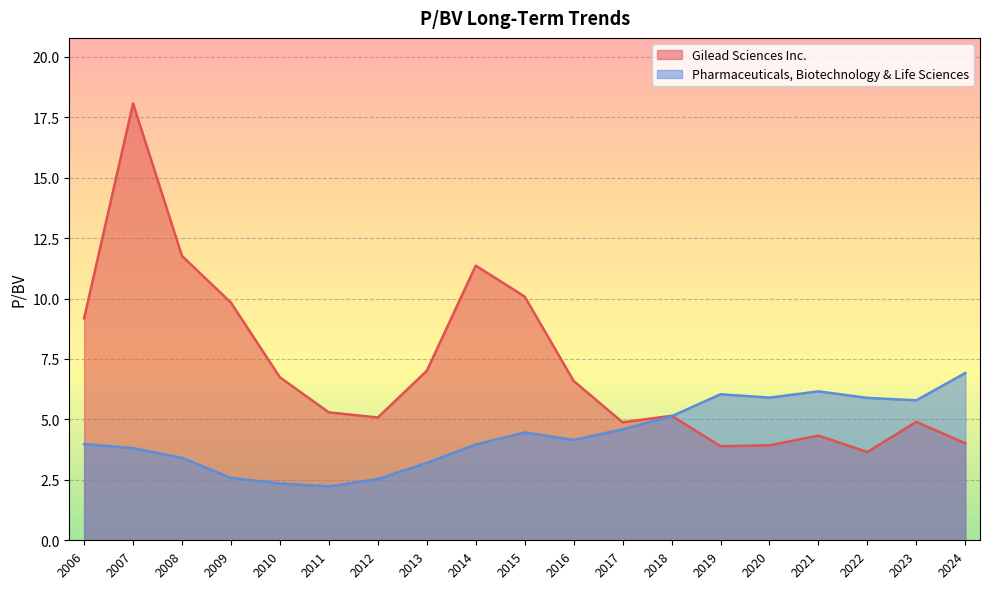

In Pharmaceuticals, Biotechnology & Life Sciences, how many points are lower than both neighbors (excluding endpoints)?

4